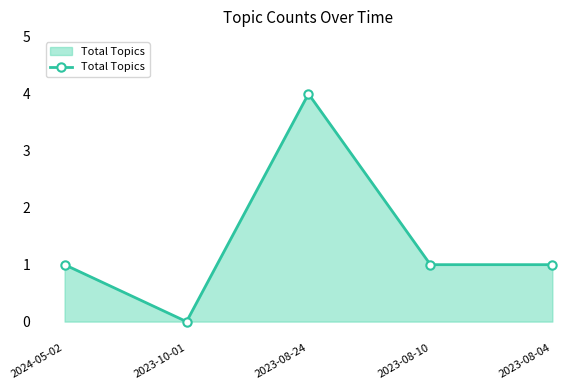

What is the approximate value at 2023-08-10?

1